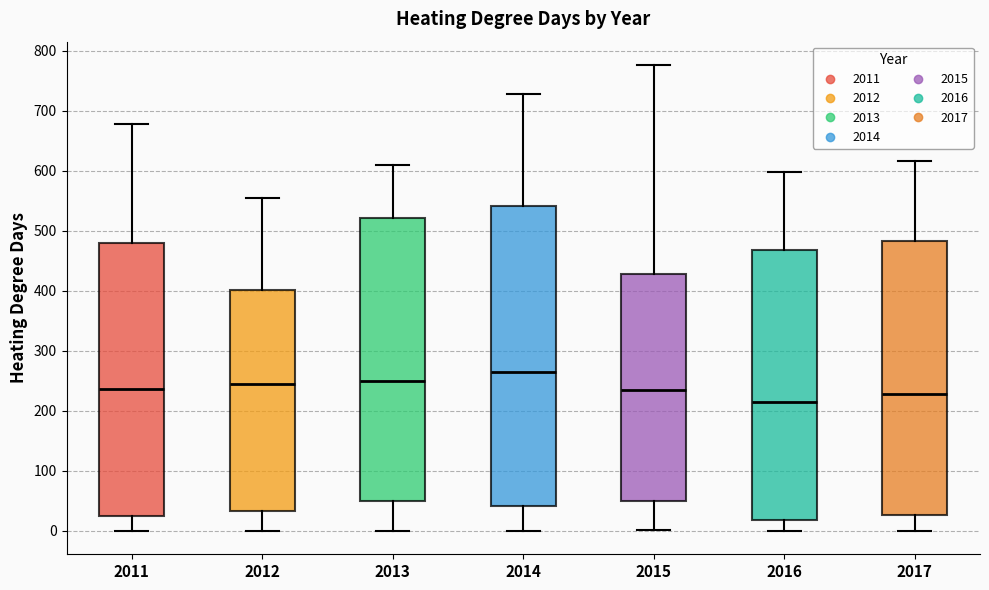

Where does the median line of the box at x = 2011 sit on the y-axis? The values are not printed on the chart, so give them approximately, as read against the axis.

240